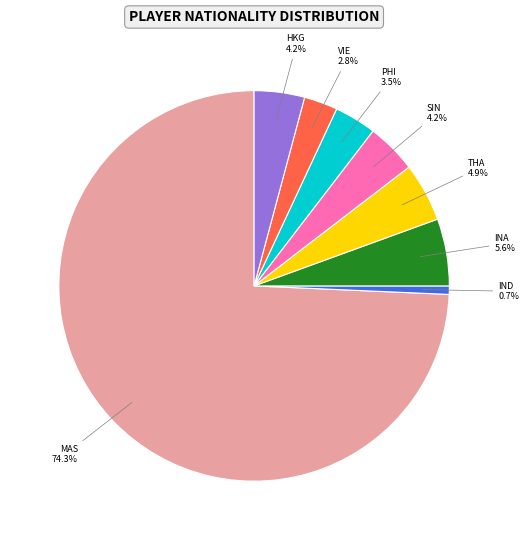

Is there any slice that represents more than half of the pie?

Yes